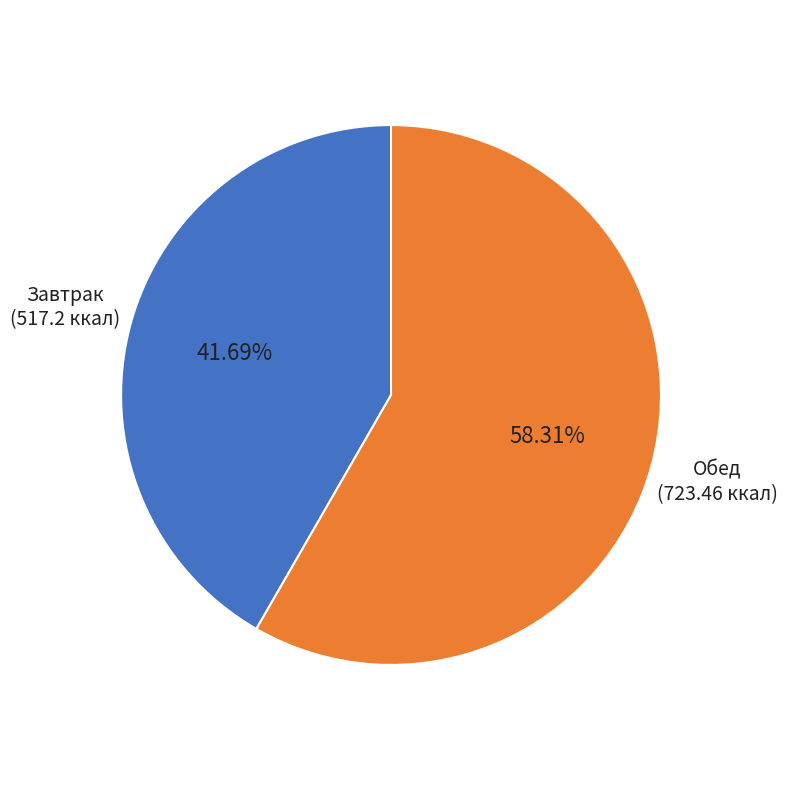

Is there a majority slice in this chart?

Yes